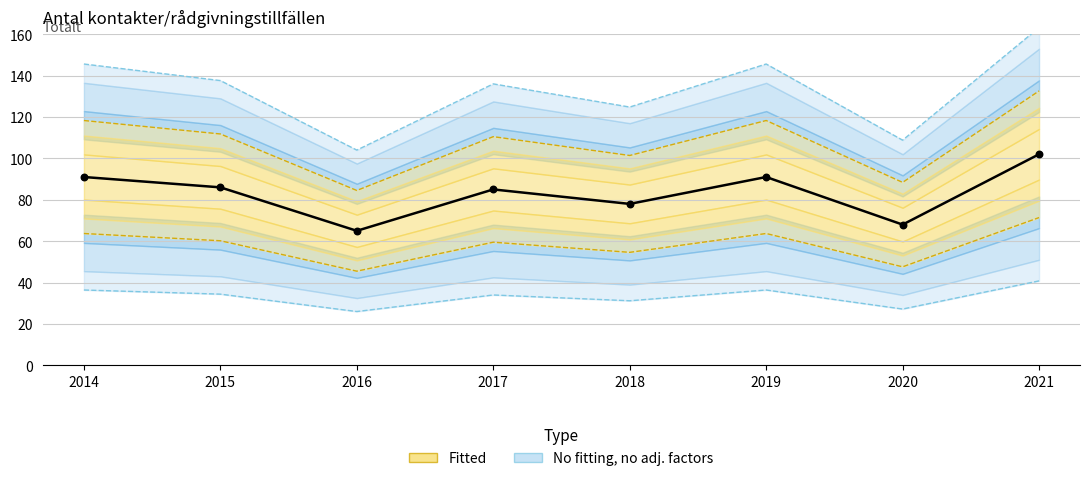

What is the change in value from 2016 to 2018?

+13